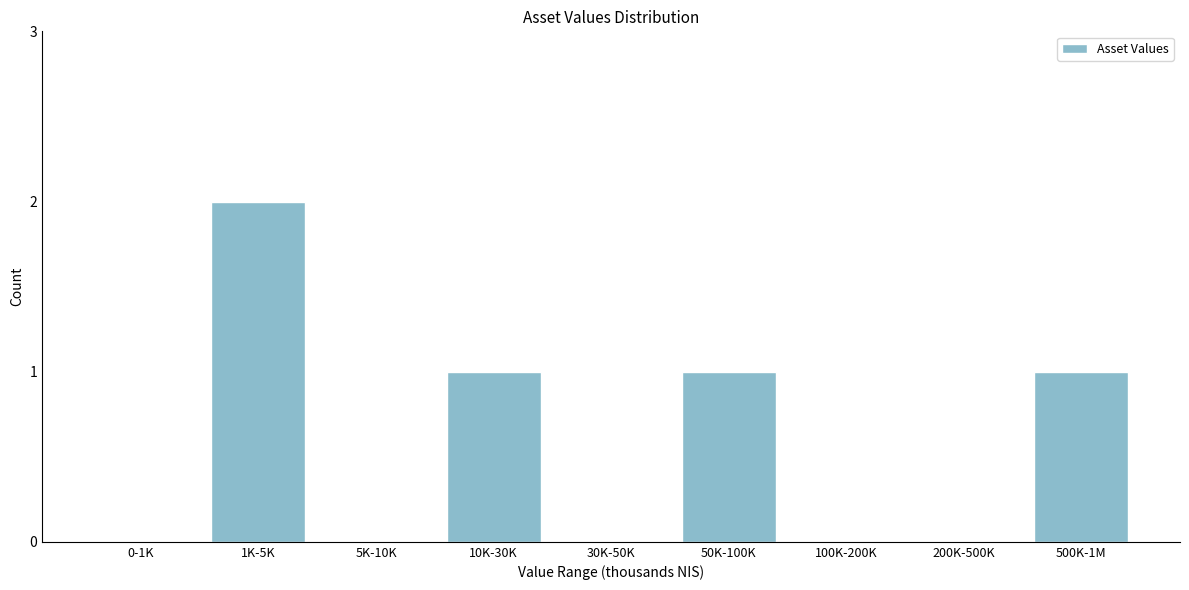

Reading right to left, transcribe all the data shown in this chart.

500K-1M=1	200K-500K=0	100K-200K=0	50K-100K=1	30K-50K=0	10K-30K=1	5K-10K=0	1K-5K=2	0-1K=0